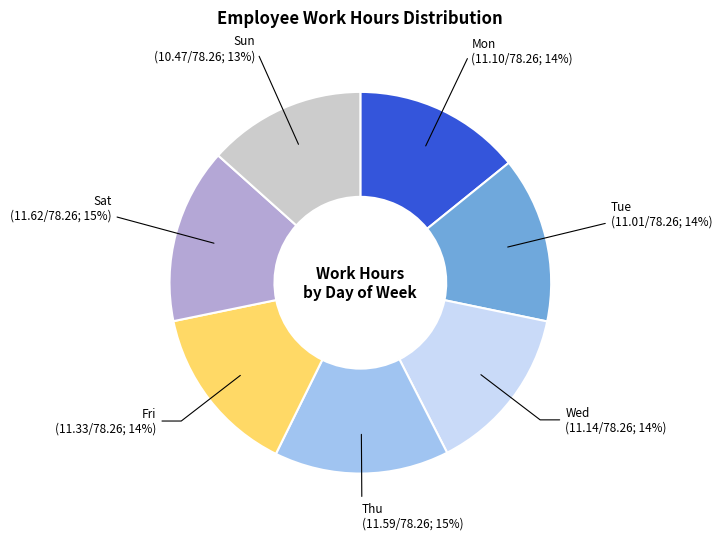

To the nearest percent, what is the average slice percentage?

14%